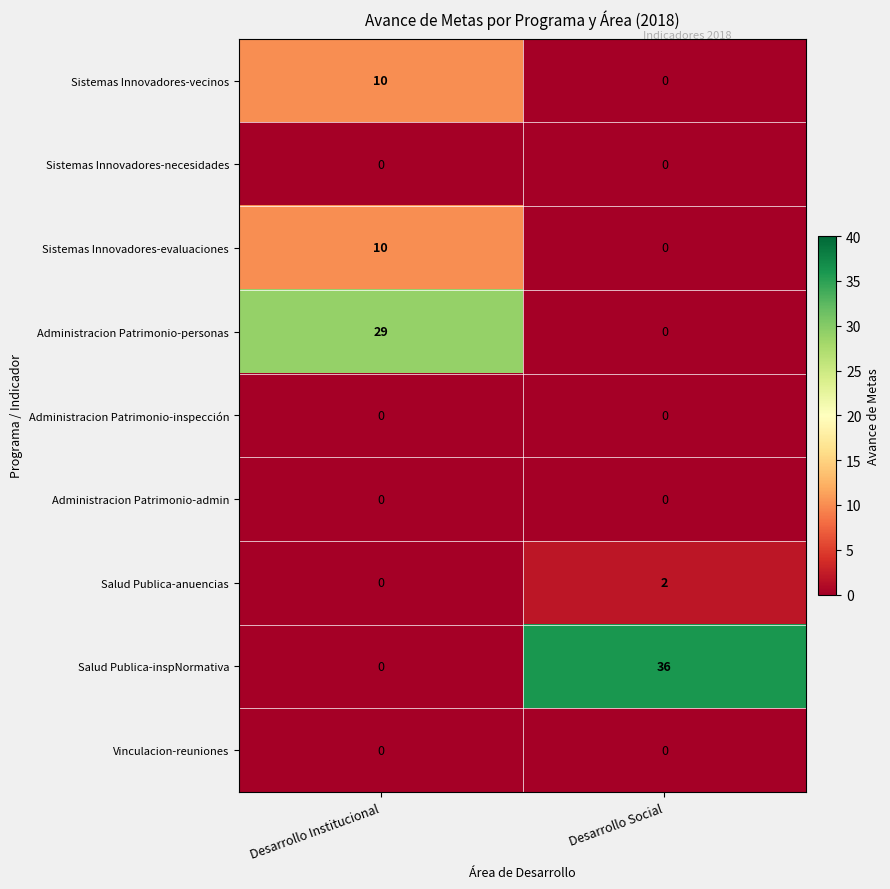

Which series has the largest range (max minus min)?

Salud Publica-inspNormativa